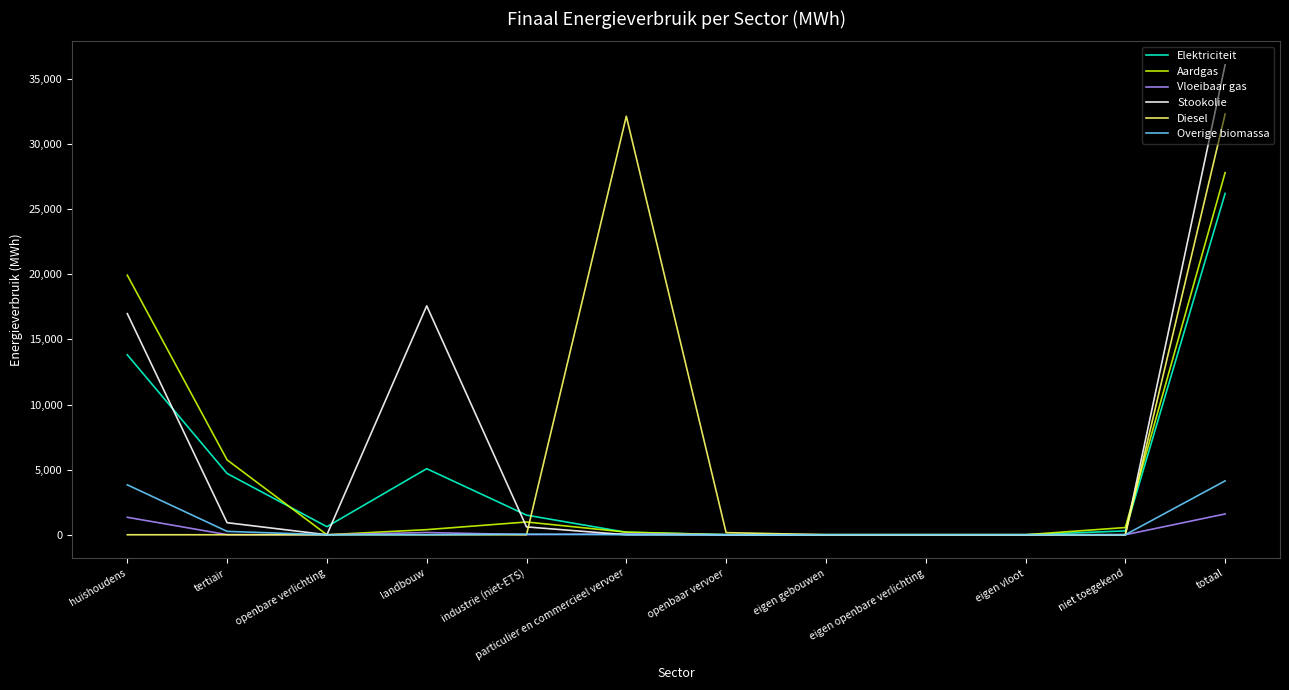

How many lines are shown in the chart?

6